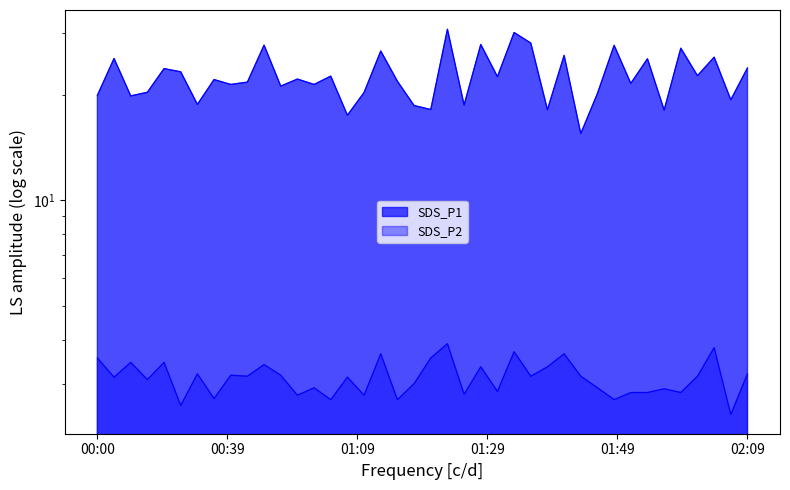

Reading right to left, list all the values displayed in this chart.

SDS_P1: 23.9	19.4	25.6	22.7	27.1	18.1	25.3	21.6	27.7	20.2	15.5	25.9	18.1	28.1	30.1	22.5	27.8	18.7	30.8	18.1	18.6	21.9	26.6	20.3	17.5	22.6	21.4	22.2	21.2	27.7	21.7	21.4	22.1	18.8	23.2	23.8	20.3	19.9	25.4	19.9
SDS_P2: 3.2	2.5	3.8	3.1	2.8	2.9	2.8	2.8	2.7	2.9	3.1	3.6	3.4	3.1	3.7	2.9	3.4	2.8	3.9	3.5	3.0	2.7	3.6	2.8	3.1	2.7	2.9	2.8	3.2	3.4	3.1	3.2	2.7	3.2	2.6	3.5	3.1	3.5	3.1	3.5